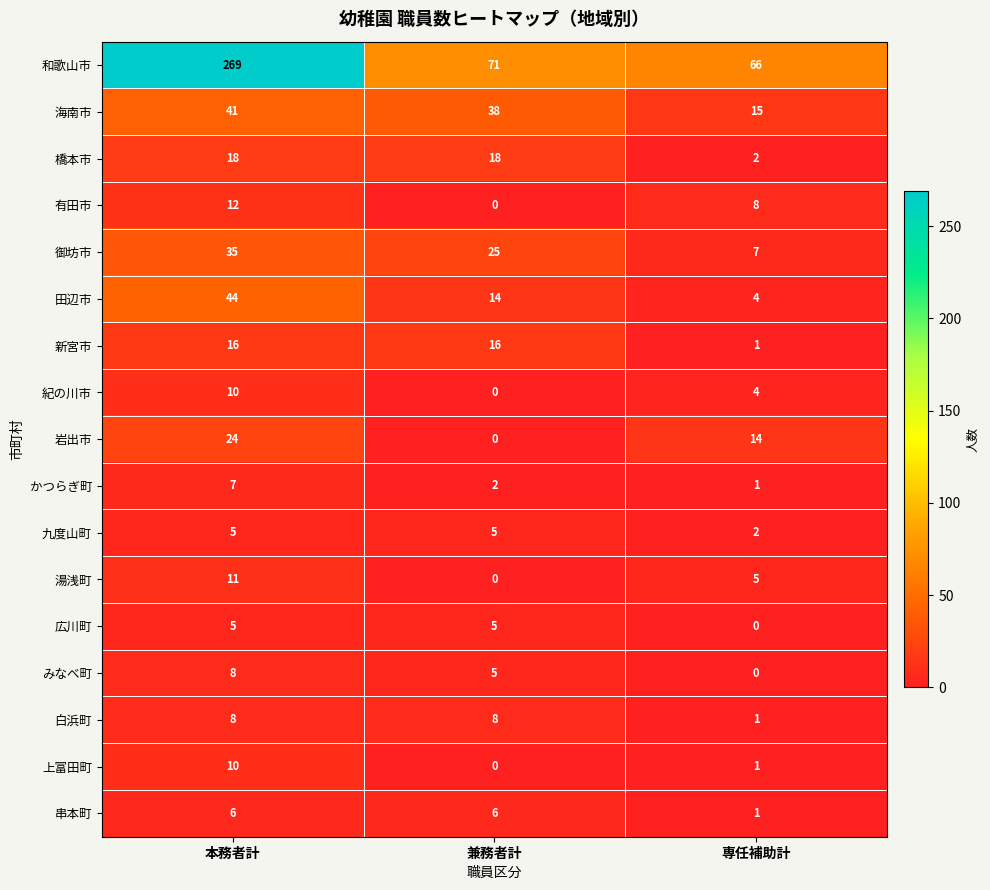

At how many categories does at least one series exceed 221?

1